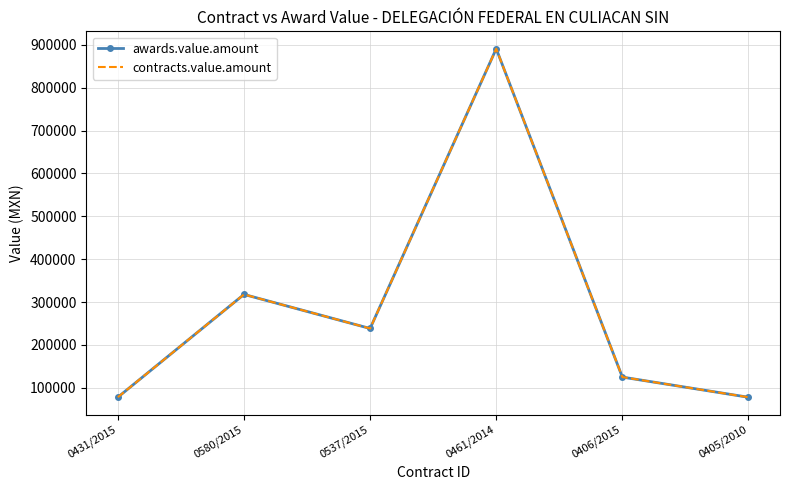

What is the greatest value displayed?

890880